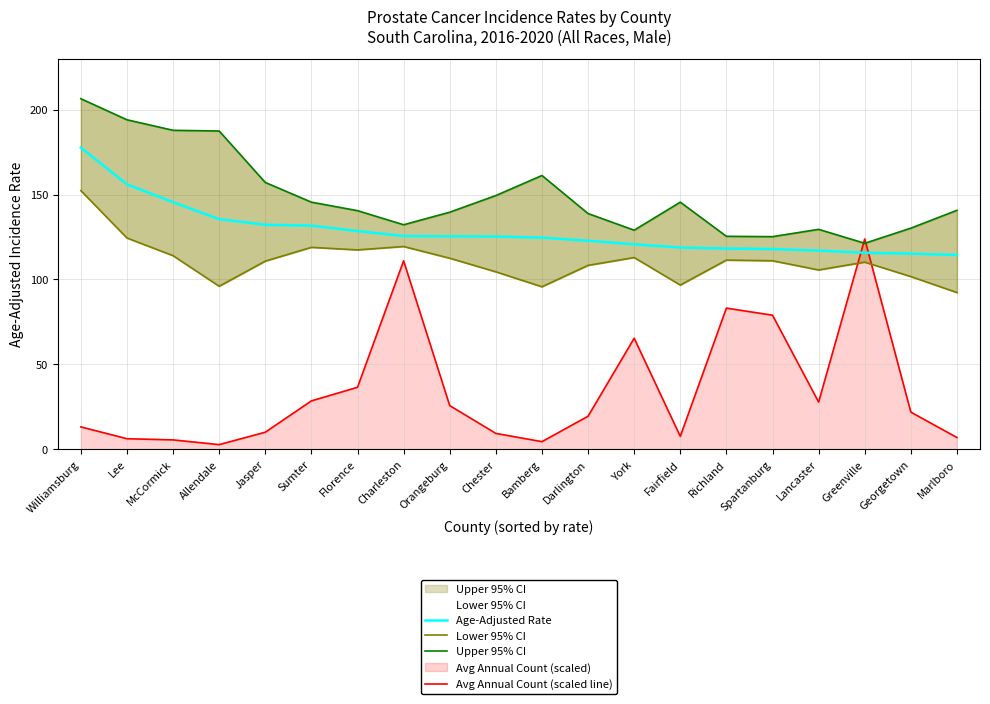

True or false: Age-Adjusted Rate has more than 1 interior local peaks.

False